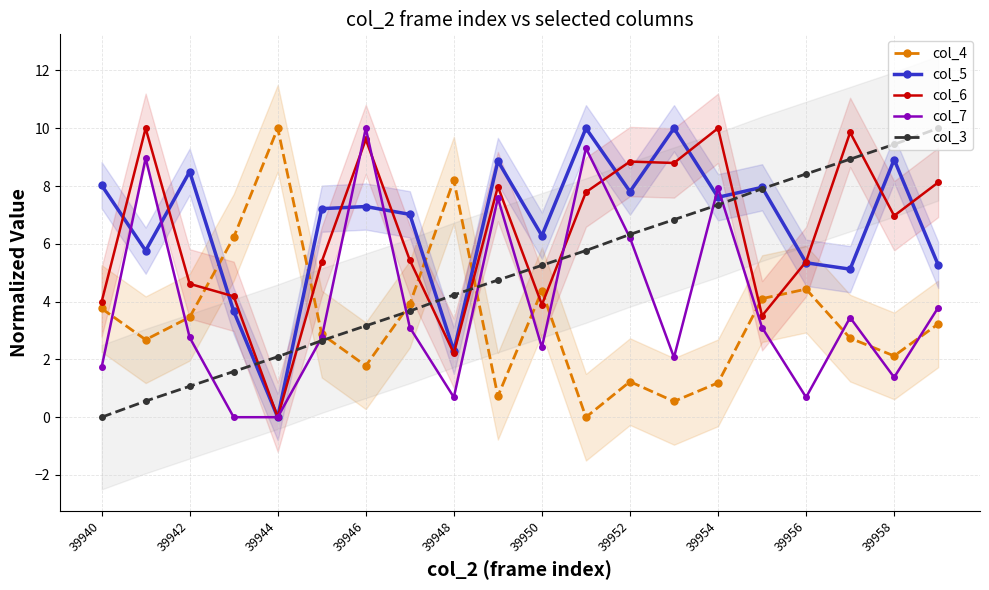

True or false: col_6 has a value of 7.0 at 39950.

False